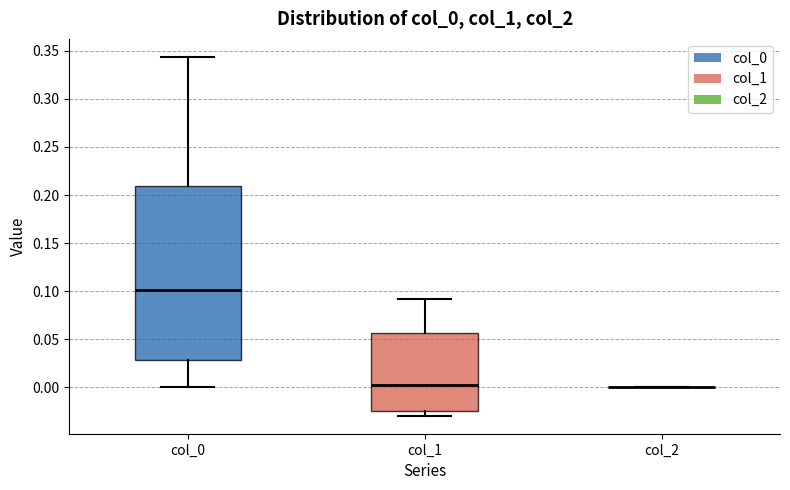

Reading left to right, transcribe this box plot: for each box, give where its median line is, the range the box spans, and where its two whiskers end, as read against the y-axis. The values are not printed on the chart, so give them approximately, as read against the axis.

col_0: median 0.100, box 0.030 to 0.210, whiskers 0.000 to 0.345
col_1: median 0.000, box -0.025 to 0.055, whiskers -0.030 to 0.090
col_2: box collapsed to a line at 0.000, whiskers 0.000 to 0.000